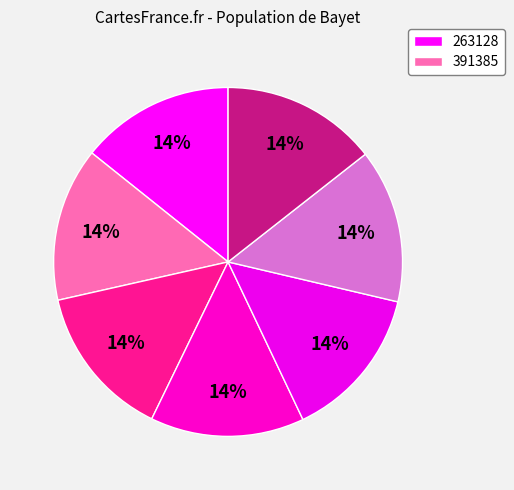

How many segments does this pie chart have?

7